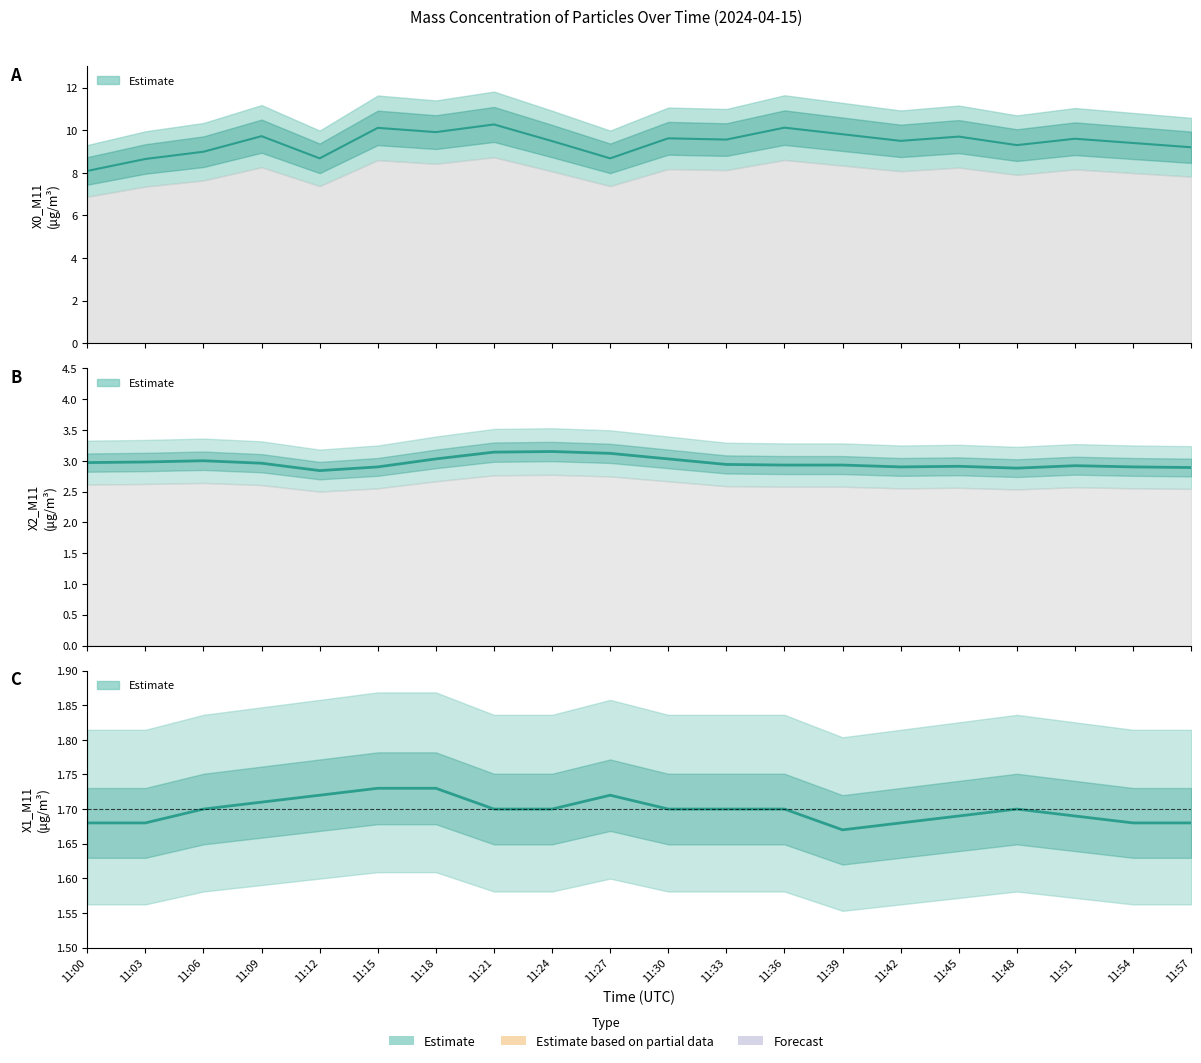

What is the maximum value for X2_M11?

3.1